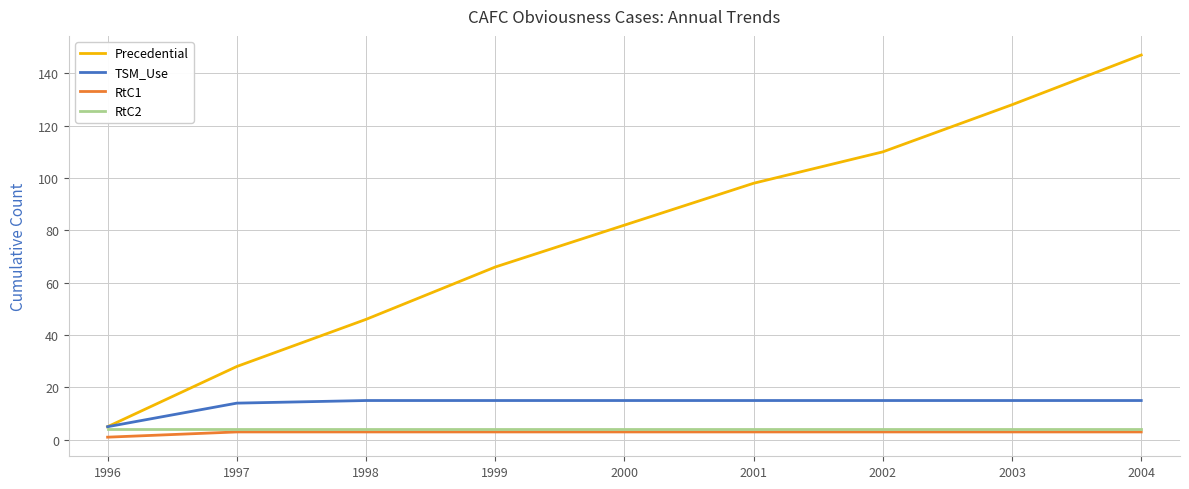

Is it true that Precedential equals 46 at 1998?

True